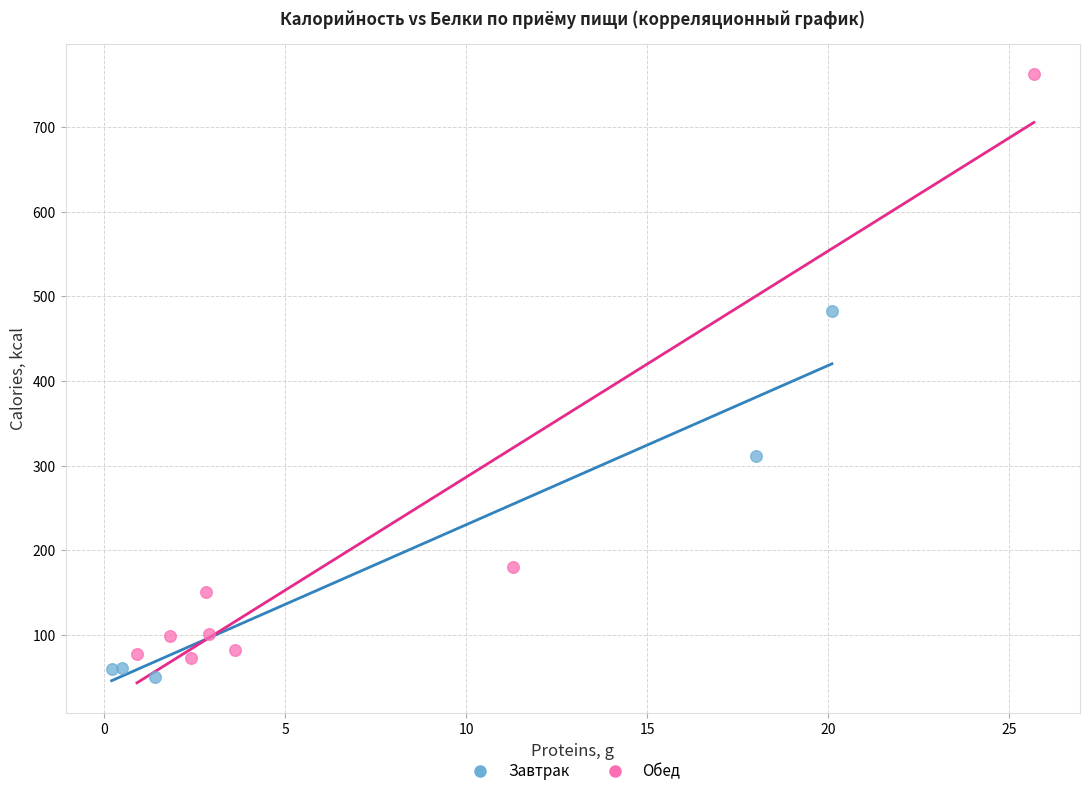

Which series has the largest Y range (max minus min)?

Обед